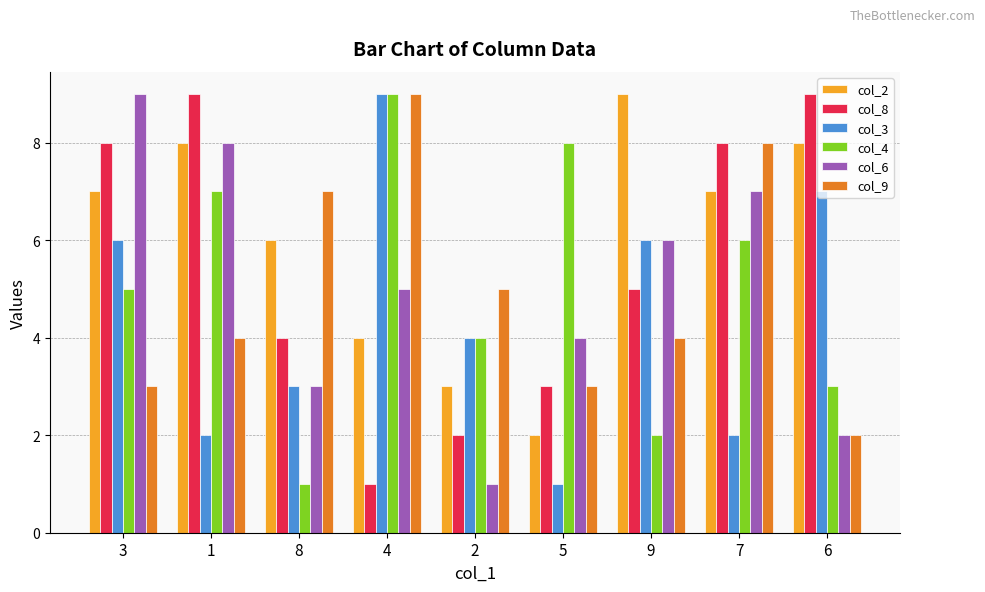

List the labels in order of col_6 value, largest first.

3, 1, 7, 9, 4, 5, 8, 6, 2